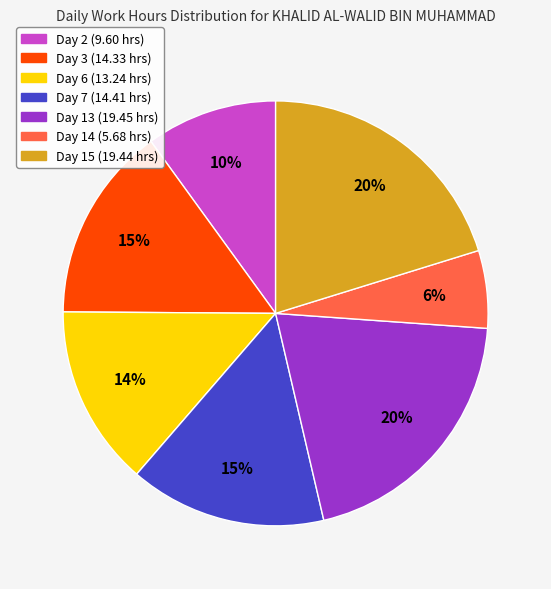

Approximately how many times larger is the value at Day 7 compared to Day 14?

2.5